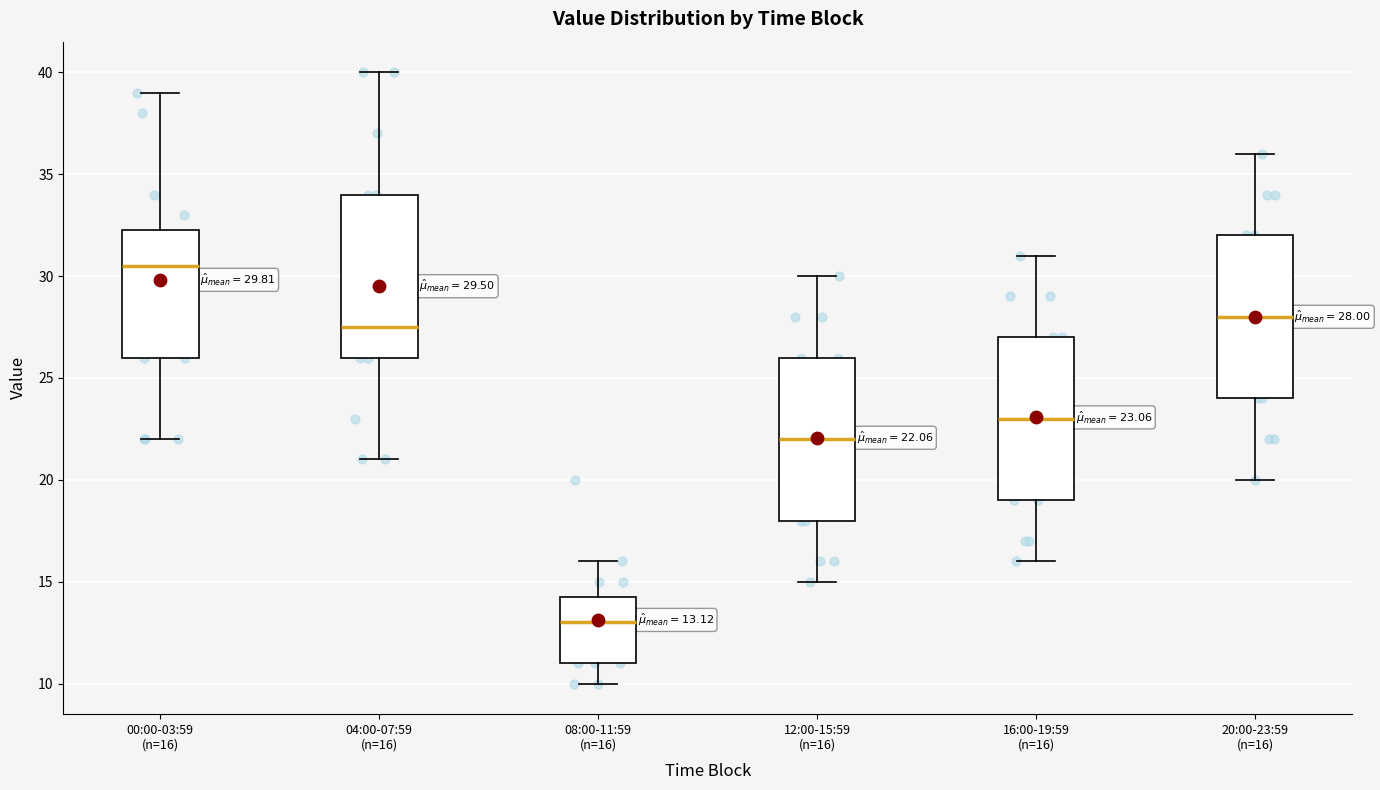

Which box has the highest median line?

00:00-03:59 (n=16)